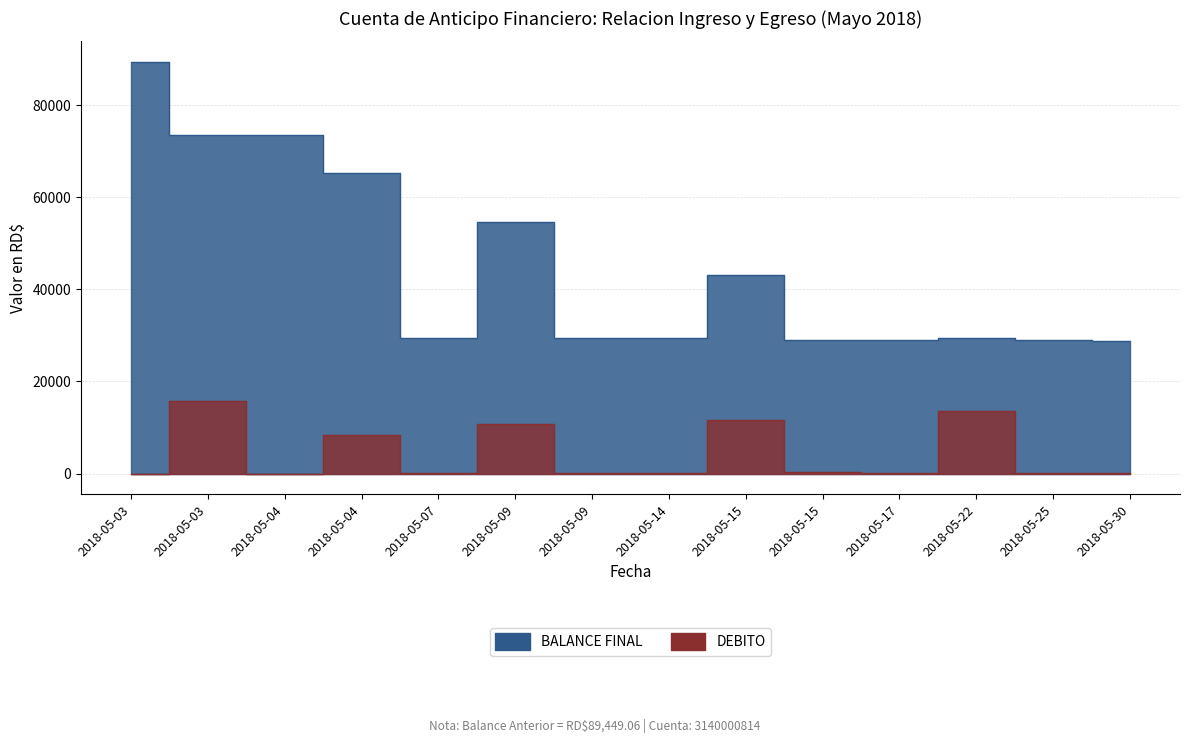

True or false: BALANCE FINAL and DEBITO cross at least once.

False